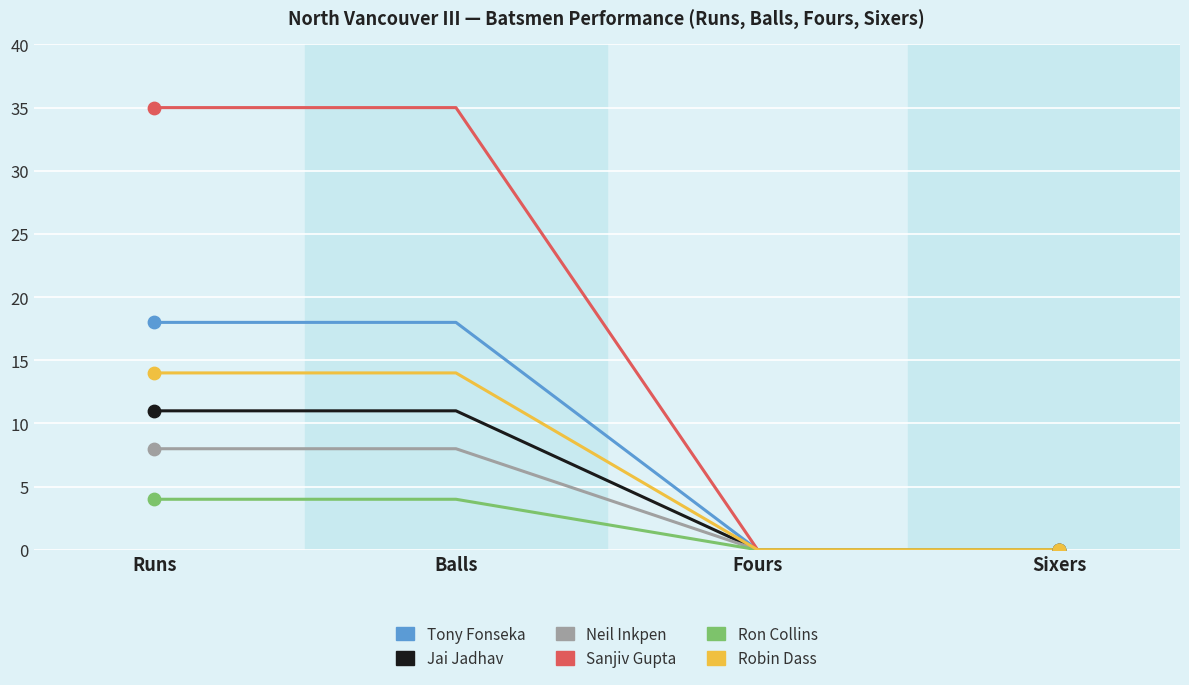

At how many categories does at least one series exceed 27?

2